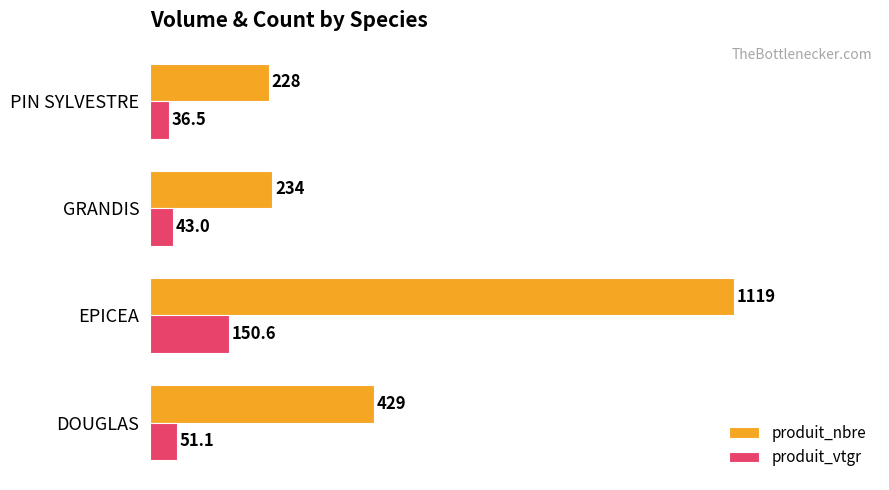

True or false: produit_nbre has a value of 568.8 at EPICEA.

False